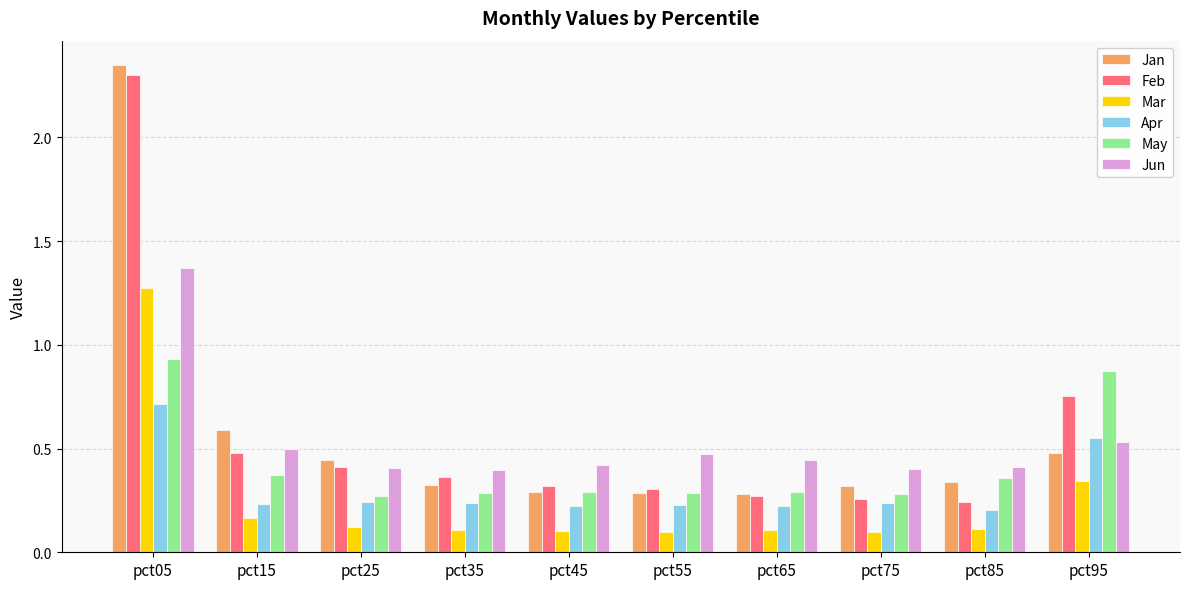

At which category does the chart reach its peak across all series?

pct05